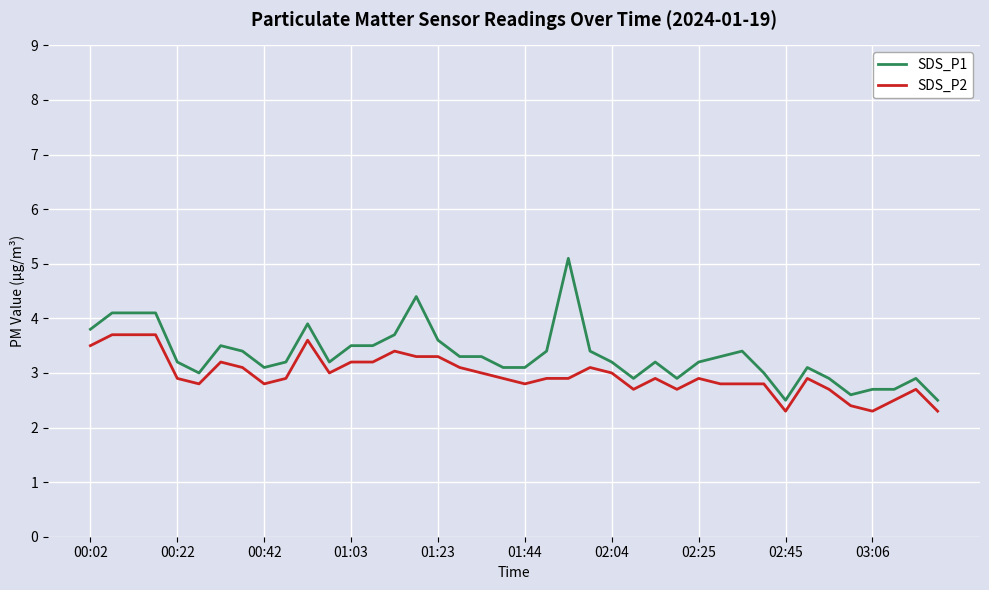

Which series has the widest spread of values?

SDS_P1